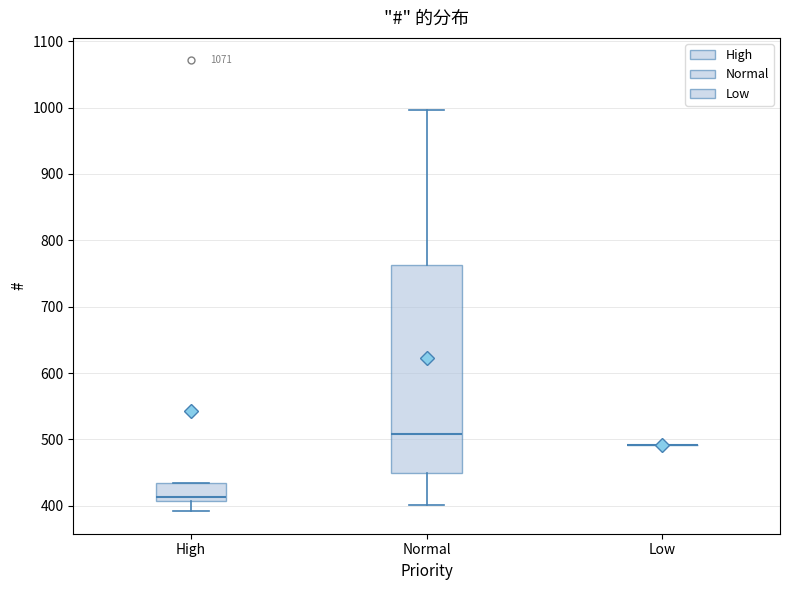

Reading left to right, read every box against the y-axis: the position of its median line, the range the box covers, and the ends of its whiskers. The values are not printed on the chart, so give them approximately, as read against the axis.

High: median 410 (just above the box's lower edge), box 410 to 430, whiskers 390 to 430
Normal: median 510, box 450 to 760, whiskers 400 to 1000
Low: box collapsed to a line at 490, whiskers 490 to 490